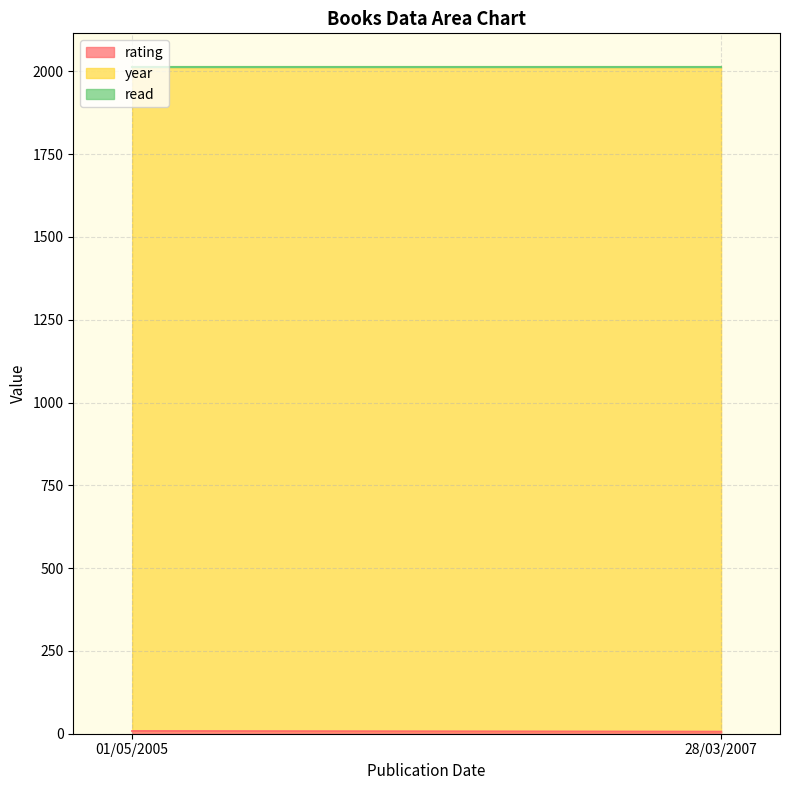

How many lines are shown in the chart?

3